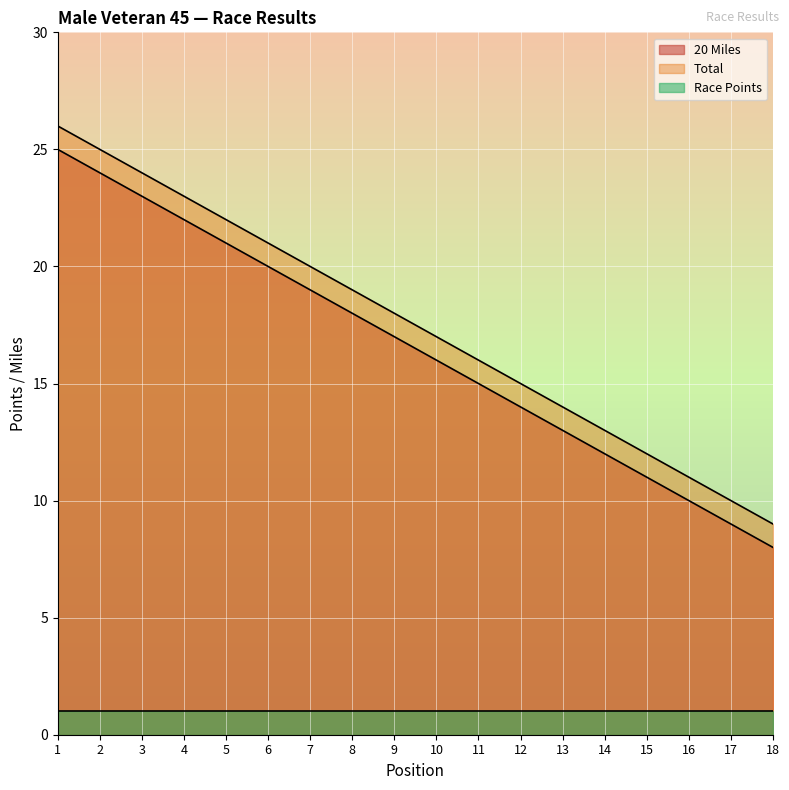

True or false: Total and 20 Miles intersect in this chart.

False